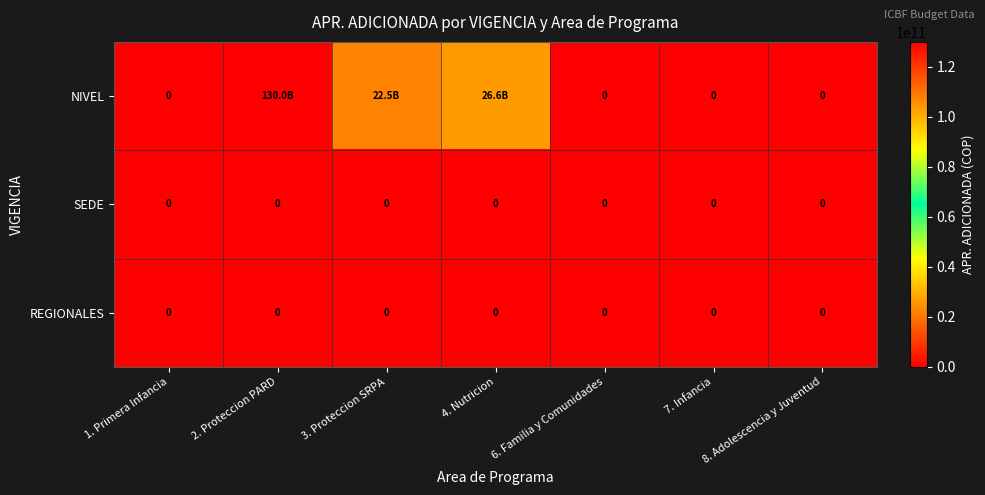

Is it true that REGIONALES equals 0 at 7. Infancia?

True